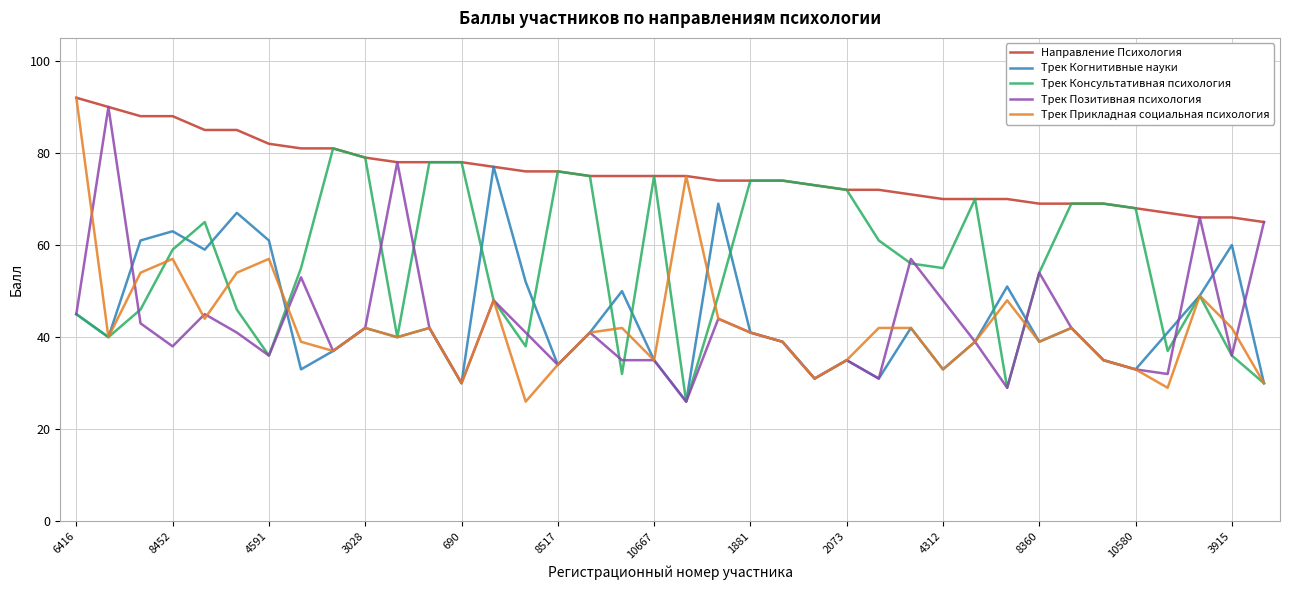

What is the maximum value shown in the chart?

92